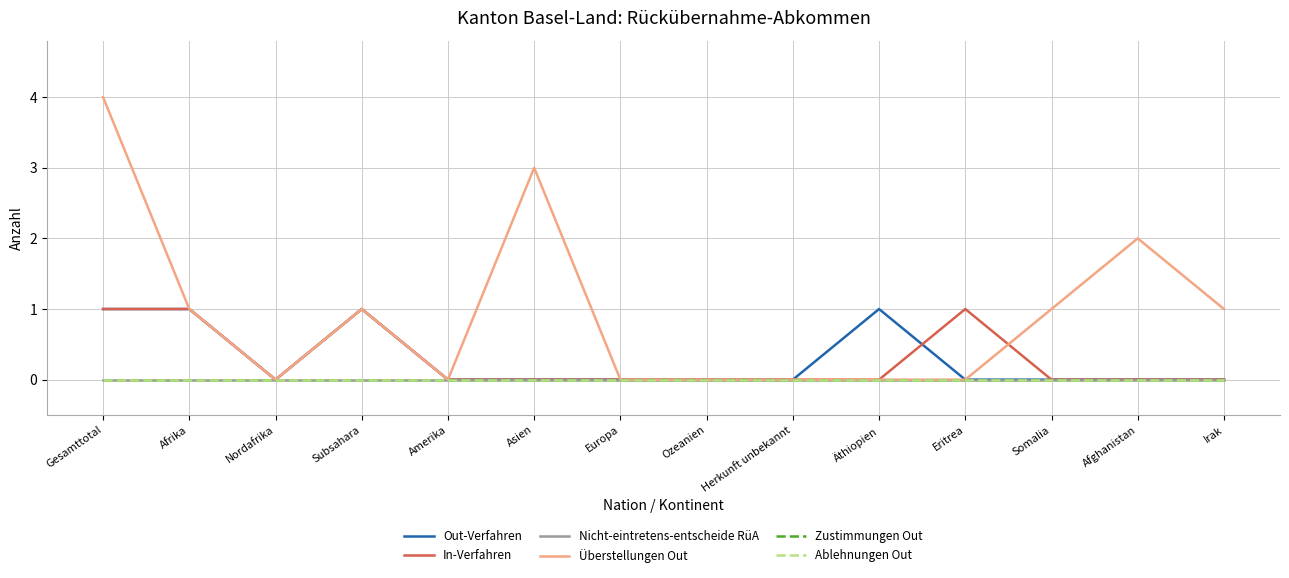

True or false: Nicht-eintretens-entscheide RüA and Out-Verfahren intersect in this chart.

False